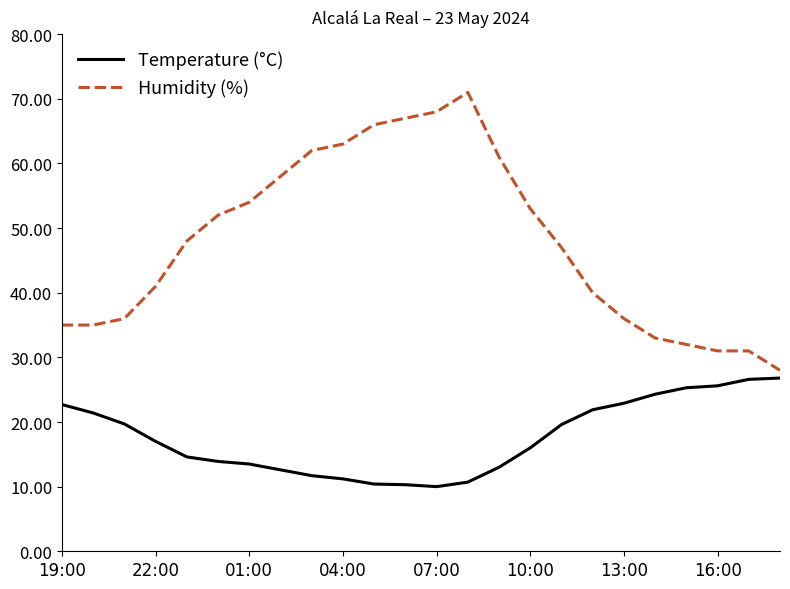

What is the maximum value for Humidity (%)?

71.0